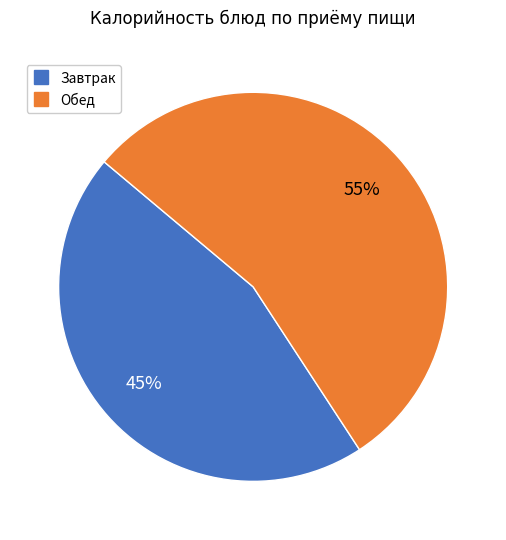

To the nearest percent, what is the average slice percentage?

50%